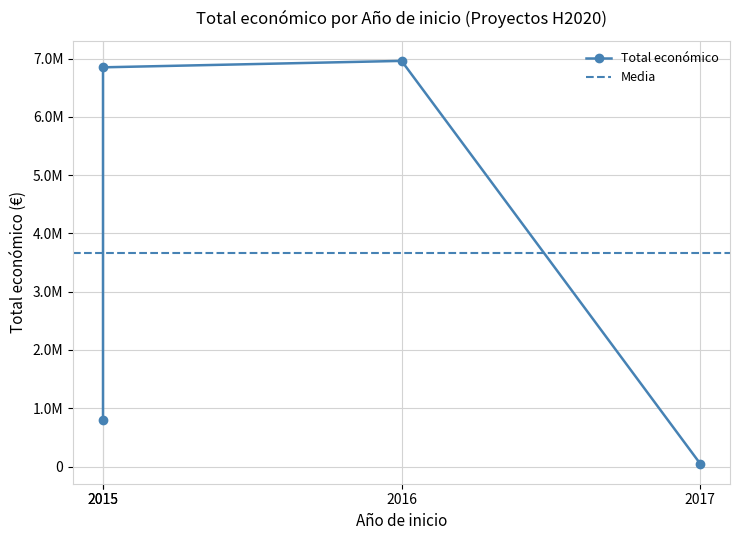

What is the minimum value shown in the chart?

50000